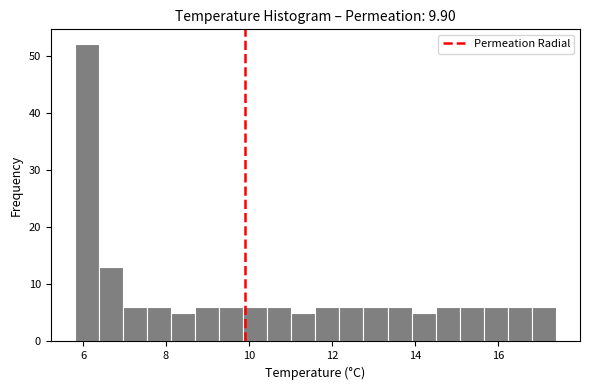

Around what value on the x-axis is the tallest bar? Give the approximate position of its centre, as read against the axis.

6.0